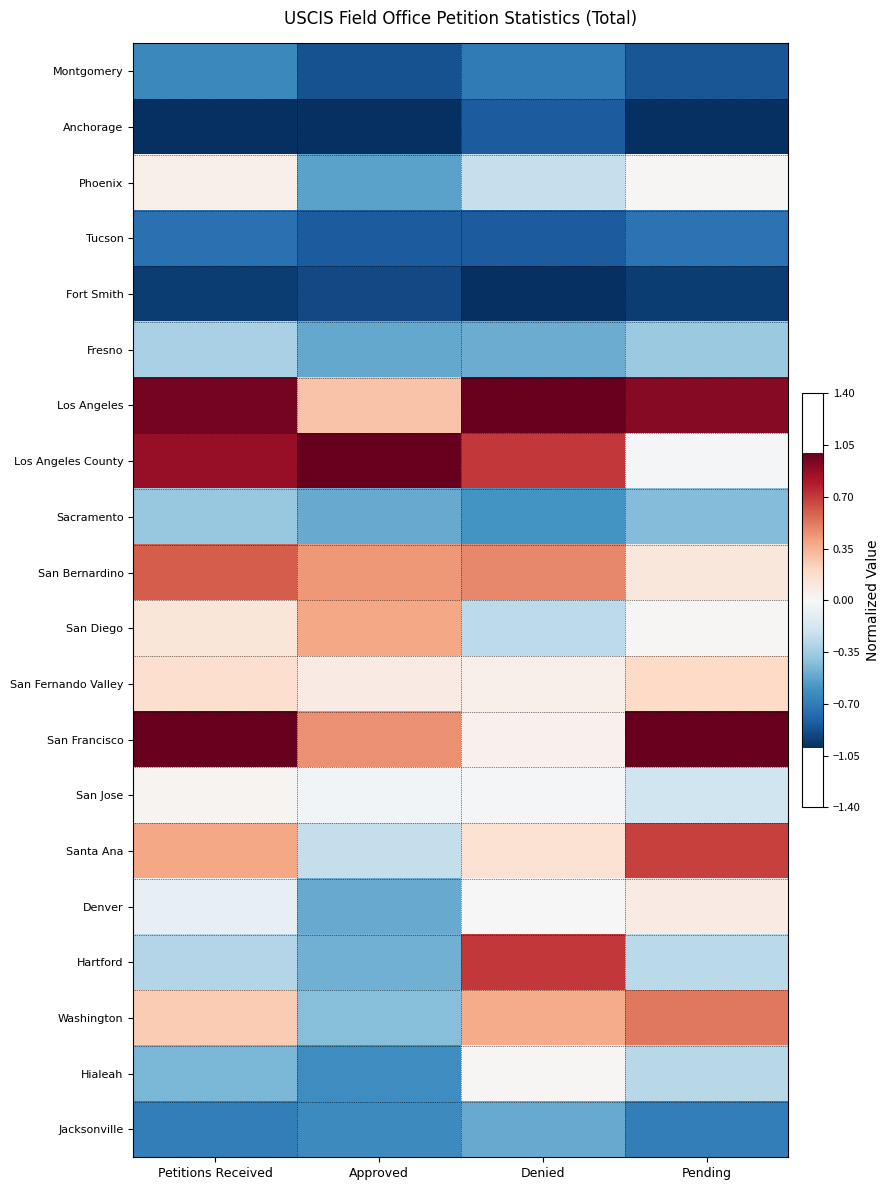

Reading right to left, what are all the values shown in this chart?

Montgomery: Pending=-0.9	Denied=-0.7	Approved=-0.9	Petitions Received=-0.6
Anchorage: Pending=-1.0	Denied=-0.8	Approved=-1.0	Petitions Received=-1.0
Phoenix: Pending=0.0	Denied=-0.2	Approved=-0.5	Petitions Received=0.1
Tucson: Pending=-0.7	Denied=-0.8	Approved=-0.8	Petitions Received=-0.7
Fort Smith: Pending=-1.0	Denied=-1.0	Approved=-0.9	Petitions Received=-0.9
Fresno: Pending=-0.4	Denied=-0.5	Approved=-0.5	Petitions Received=-0.3
Los Angeles: Pending=0.9	Denied=1.0	Approved=0.3	Petitions Received=1.0
Los Angeles County: Pending=-0.0	Denied=0.7	Approved=1.0	Petitions Received=0.9
Sacramento: Pending=-0.4	Denied=-0.6	Approved=-0.5	Petitions Received=-0.4
San Bernardino: Pending=0.1	Denied=0.5	Approved=0.4	Petitions Received=0.6
San Diego: Pending=0.0	Denied=-0.3	Approved=0.4	Petitions Received=0.1
San Fernando Valley: Pending=0.2	Denied=0.1	Approved=0.1	Petitions Received=0.2
San Francisco: Pending=1.0	Denied=0.0	Approved=0.5	Petitions Received=1.0
San Jose: Pending=-0.2	Denied=-0.0	Approved=-0.0	Petitions Received=0.0
Santa Ana: Pending=0.7	Denied=0.2	Approved=-0.2	Petitions Received=0.4
Denver: Pending=0.1	Denied=0.0	Approved=-0.5	Petitions Received=-0.1
Hartford: Pending=-0.3	Denied=0.7	Approved=-0.5	Petitions Received=-0.3
Washington: Pending=0.5	Denied=0.4	Approved=-0.4	Petitions Received=0.3
Hialeah: Pending=-0.3	Denied=0.0	Approved=-0.6	Petitions Received=-0.5
Jacksonville: Pending=-0.7	Denied=-0.5	Approved=-0.6	Petitions Received=-0.7